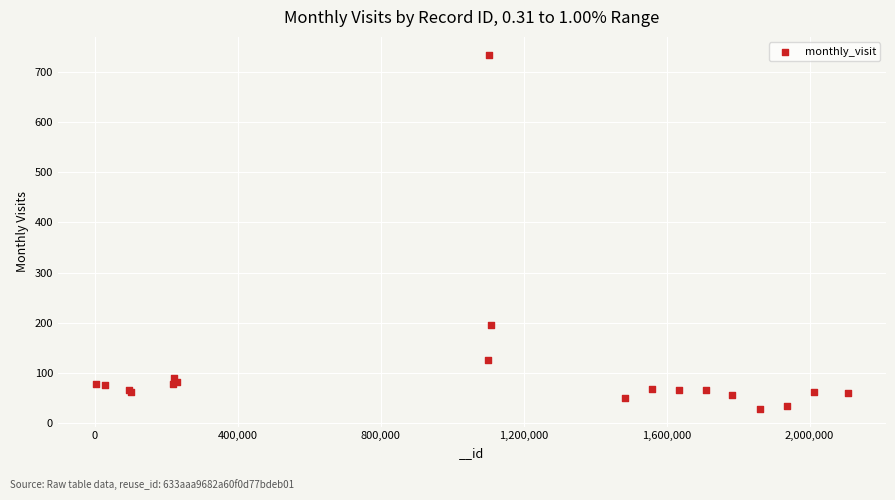

What Y value in the scatter plot is closest to 381?

196